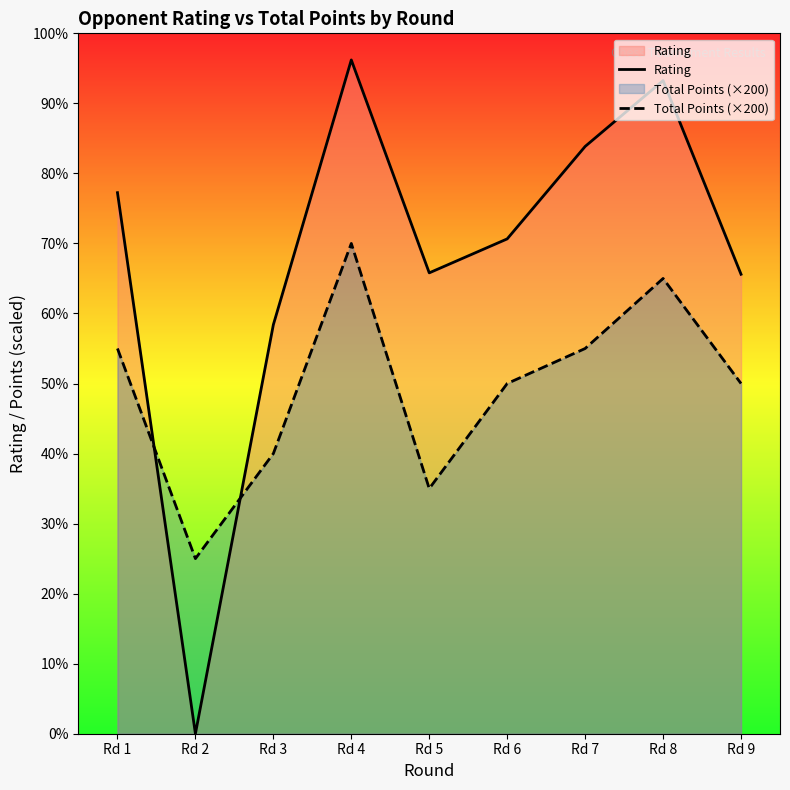

Reading right to left, list all the values displayed in this chart.

Rating: Rd 9=1312	Rd 8=1865	Rd 7=1677	Rd 6=1413	Rd 5=1316	Rd 4=1924	Rd 3=1168	Rd 2=0	Rd 1=1545
Total Points (×200): Rd 9=1000	Rd 8=1300	Rd 7=1100	Rd 6=1000	Rd 5=700	Rd 4=1400	Rd 3=800	Rd 2=500	Rd 1=1100